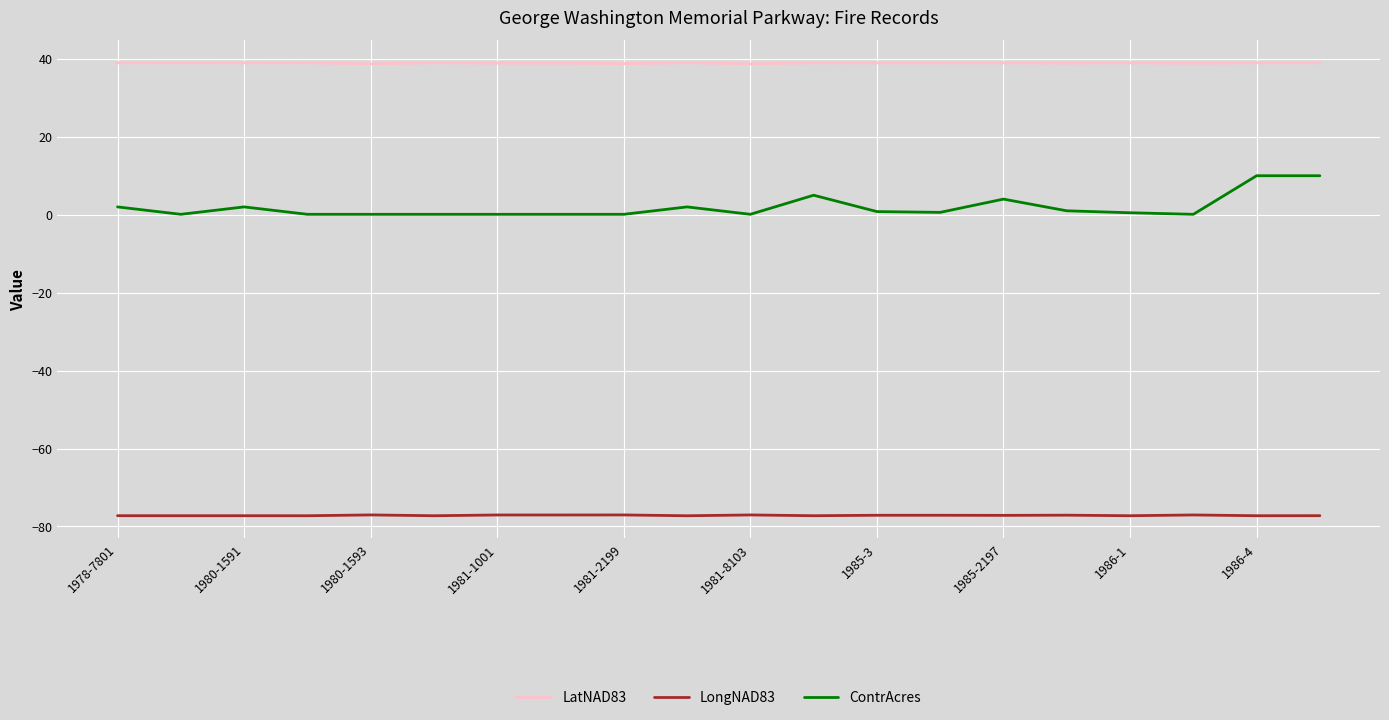

Which series has the largest range (max minus min)?

ContrAcres